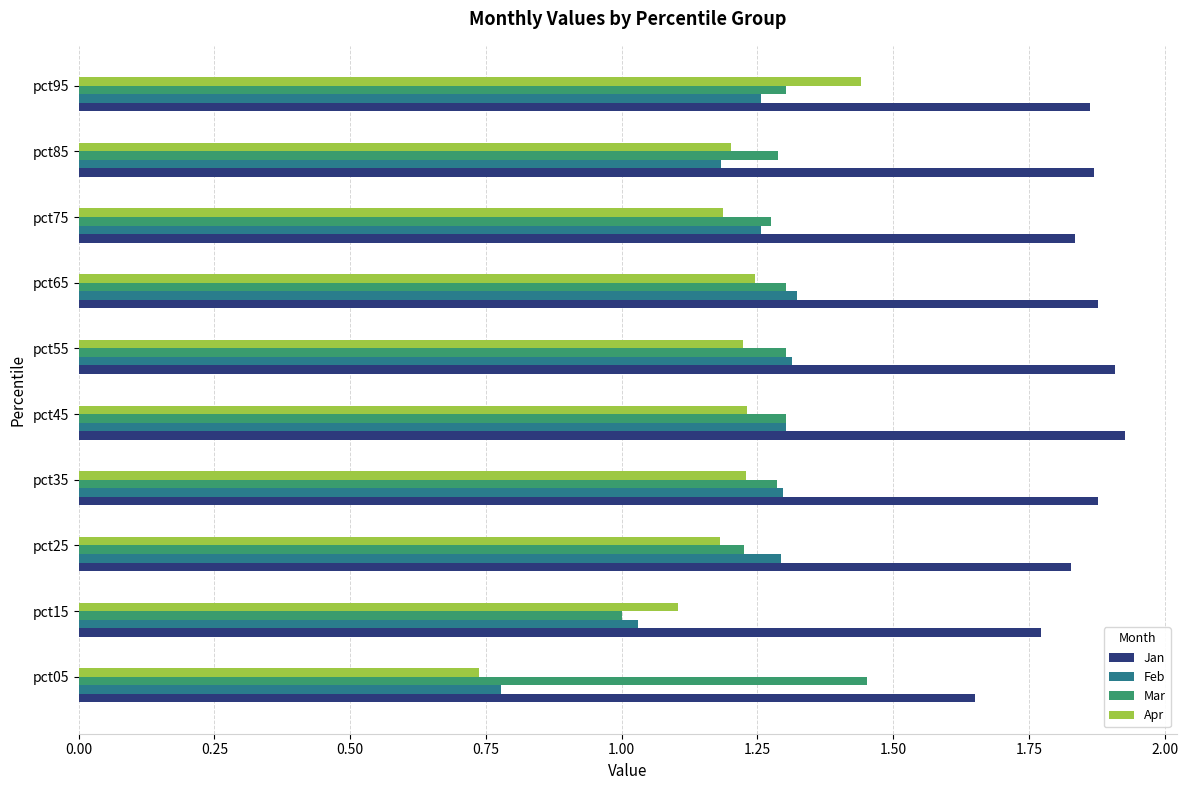

At which category is the sum across all series the highest?

pct95